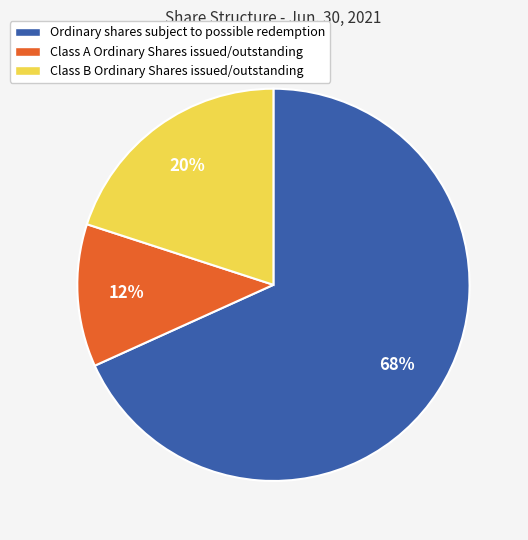

Which category has the biggest portion of the pie?

Ordinary shares subject to possible redemption